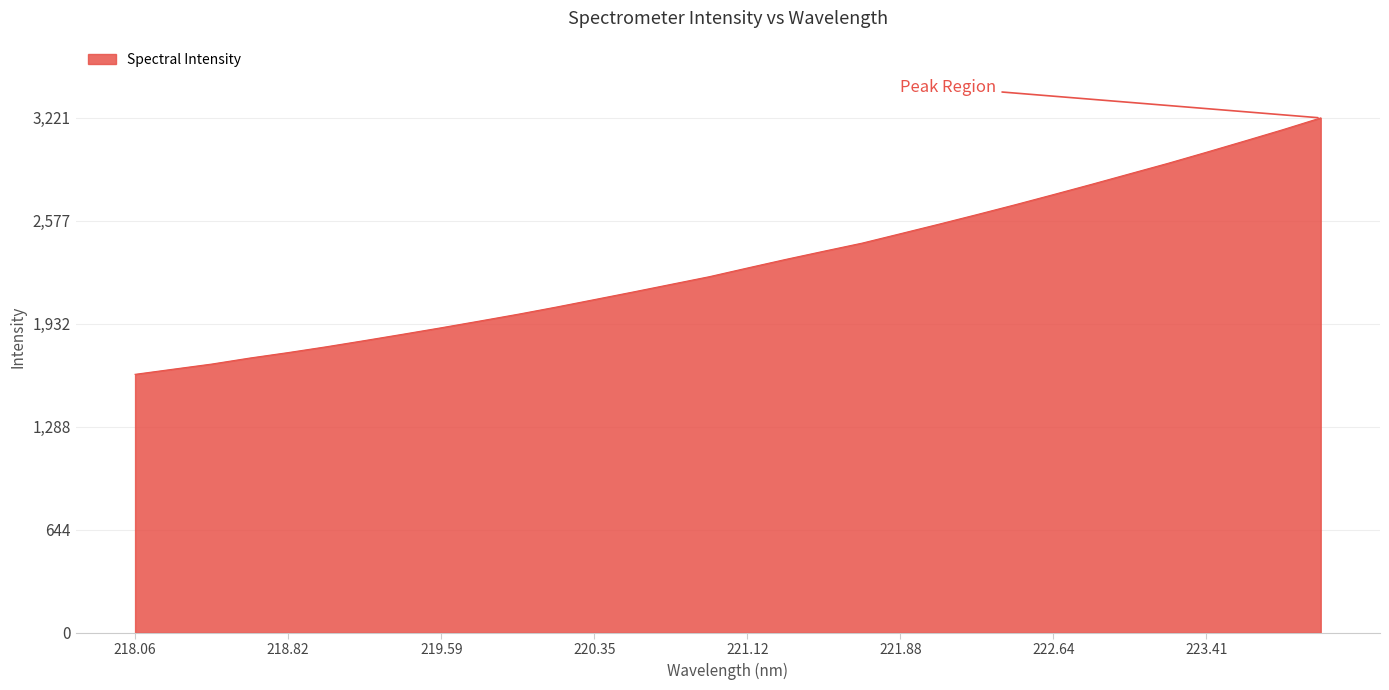

What is the maximum value shown in the chart?

3221.6